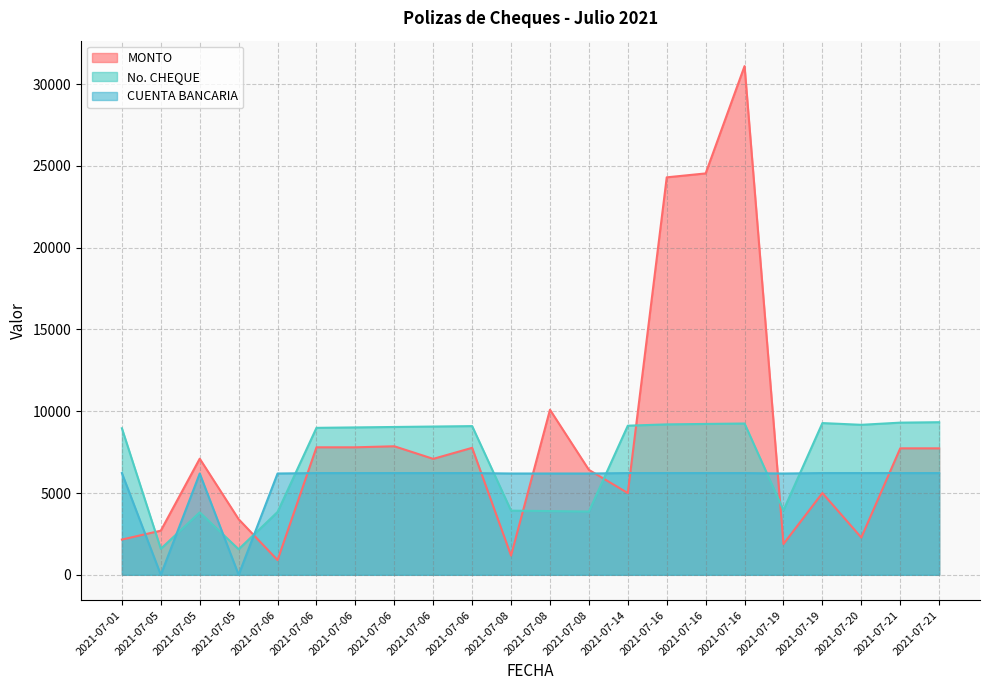

Reading right to left, transcribe all the data shown in this chart.

MONTO: 2021-07-21=7732.4	2021-07-21=7732.4	2021-07-20=2280.0	2021-07-19=5000.0	2021-07-19=1883.8	2021-07-16=31101.0	2021-07-16=24540.0	2021-07-16=24300.6	2021-07-14=5000.0	2021-07-08=6417.0	2021-07-08=10092.0	2021-07-08=1175.5	2021-07-06=7764.1	2021-07-06=7089.6	2021-07-06=7859.1	2021-07-06=7795.7	2021-07-06=7795.7	2021-07-06=899.0	2021-07-05=3400.0	2021-07-05=7100.1	2021-07-05=2700.0	2021-07-01=2155.9
No. CHEQUE: 2021-07-21=9330.3	2021-07-21=9303.8	2021-07-20=9171.3	2021-07-19=9277.3	2021-07-19=3949.5	2021-07-16=9250.8	2021-07-16=9224.3	2021-07-16=9197.8	2021-07-14=9118.3	2021-07-08=3870.0	2021-07-08=3896.5	2021-07-08=3923.0	2021-07-06=9091.8	2021-07-06=9065.2	2021-07-06=9038.7	2021-07-06=9012.2	2021-07-06=8985.7	2021-07-06=3843.5	2021-07-05=1563.9	2021-07-05=3816.9	2021-07-05=1590.4	2021-07-01=8959.2
CUENTA BANCARIA: 2021-07-21=6220.2	2021-07-21=6220.2	2021-07-20=6220.2	2021-07-19=6220.2	2021-07-19=6193.9	2021-07-16=6220.2	2021-07-16=6220.2	2021-07-16=6220.2	2021-07-14=6220.2	2021-07-08=6193.9	2021-07-08=6193.9	2021-07-08=6193.9	2021-07-06=6220.2	2021-07-06=6220.2	2021-07-06=6220.2	2021-07-06=6220.2	2021-07-06=6220.2	2021-07-06=6193.9	2021-07-05=0.0	2021-07-05=6193.9	2021-07-05=0.0	2021-07-01=6220.2